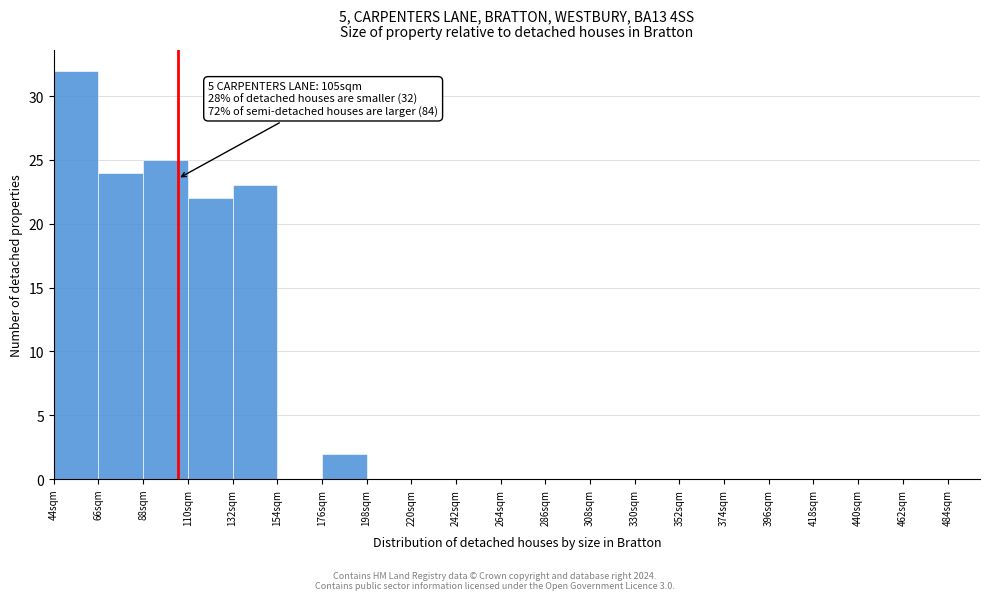

Over which range of the x-axis is the bar tallest?

44 to 66